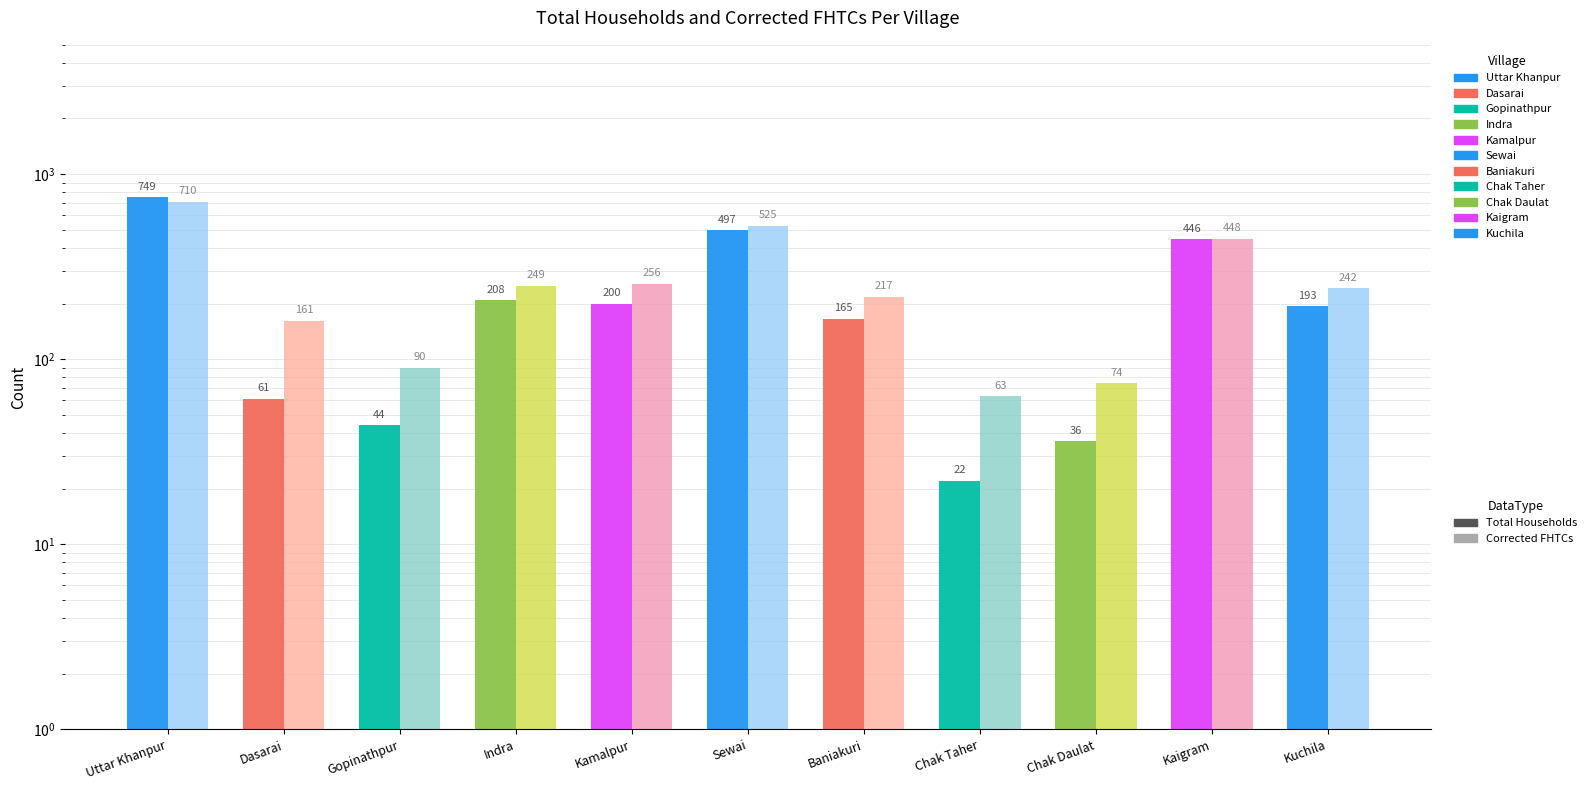

How many bars are there in each group?

2